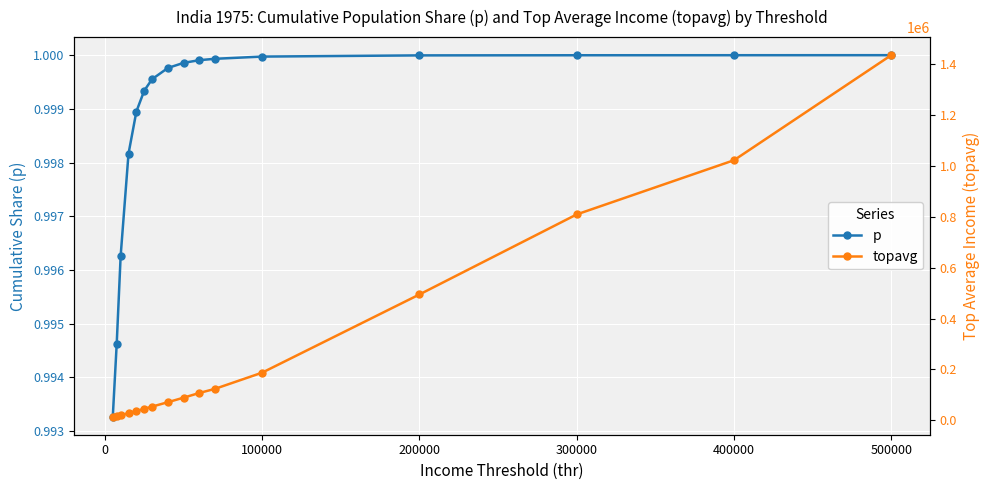

True or false: topavg and p intersect in this chart.

False